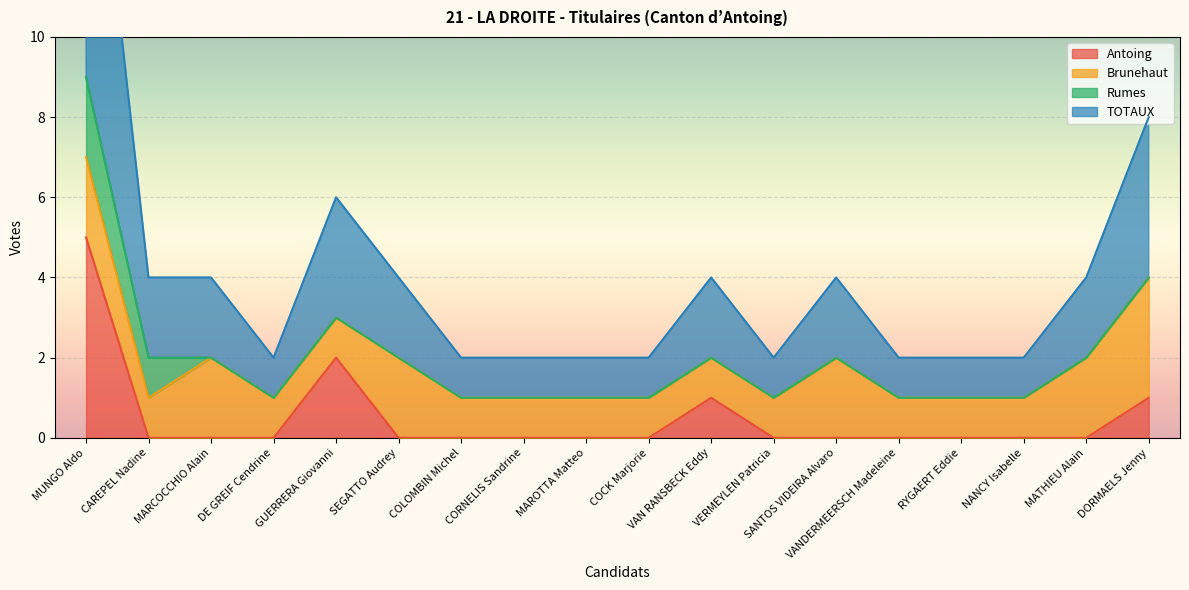

At which label does TOTAUX first exceed 2?

MUNGO Aldo